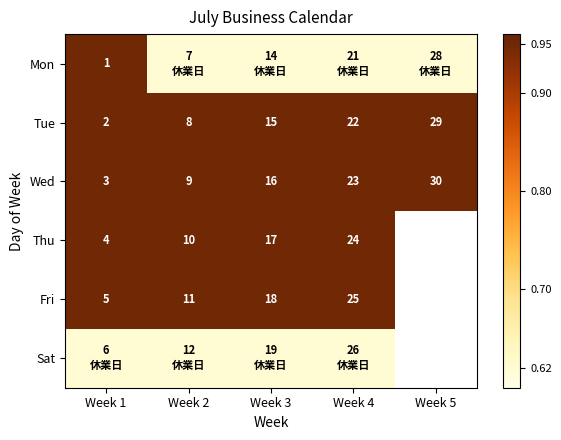

What is the difference between the maximum and minimum values in the Mon series?

0.3